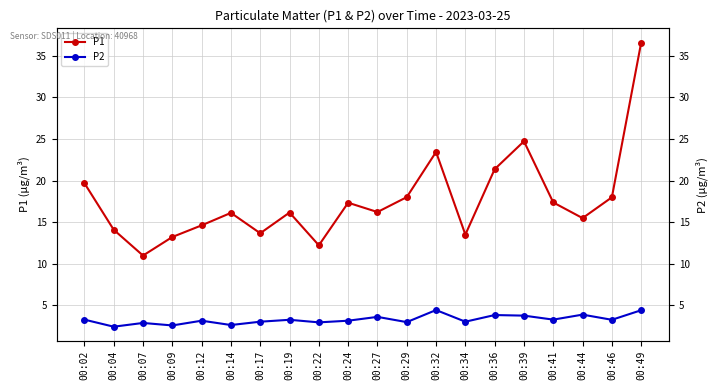

Between 00:12 and 00:19, which series saw the biggest shift?

P1